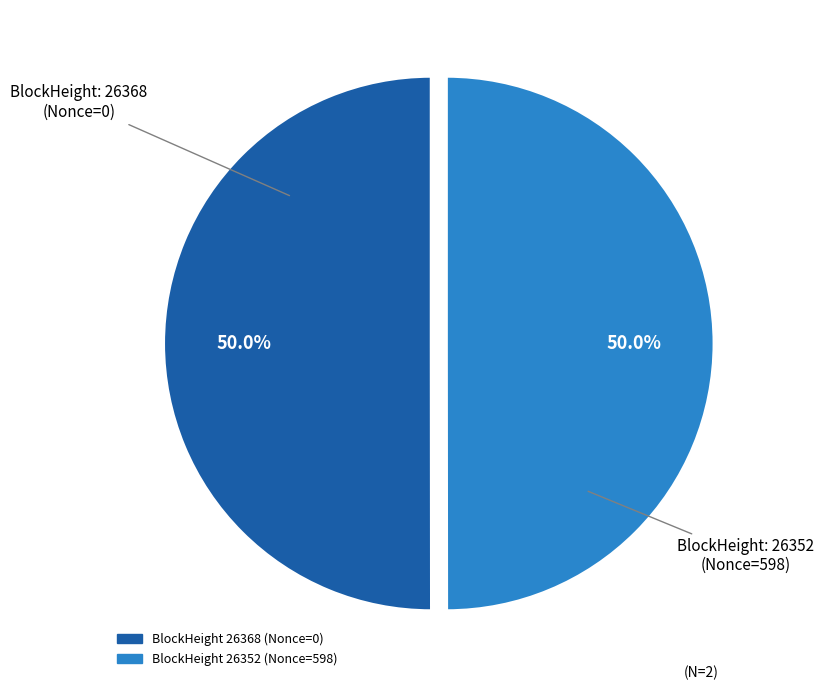

How many segments does this pie chart have?

2